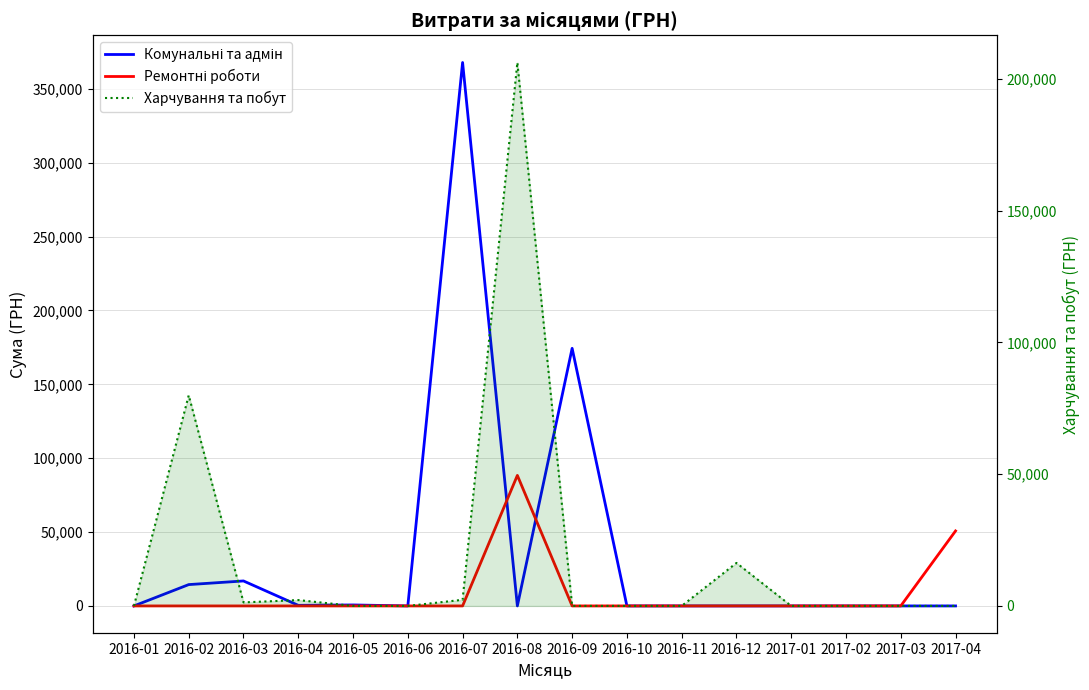

Is the value of Ремонтні роботи at 2016-02 greater than the value of Комунальні та адмін at 2016-11?

No